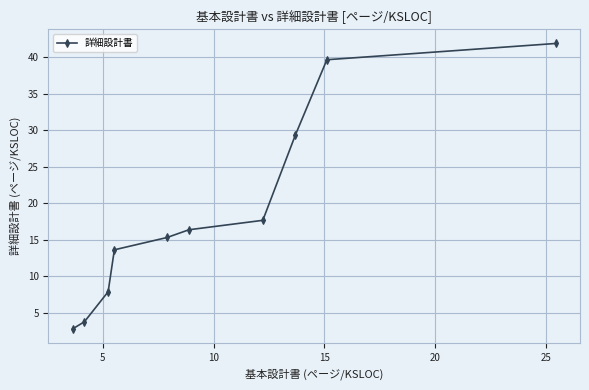

What is the difference between the second highest and minimum values?

36.9